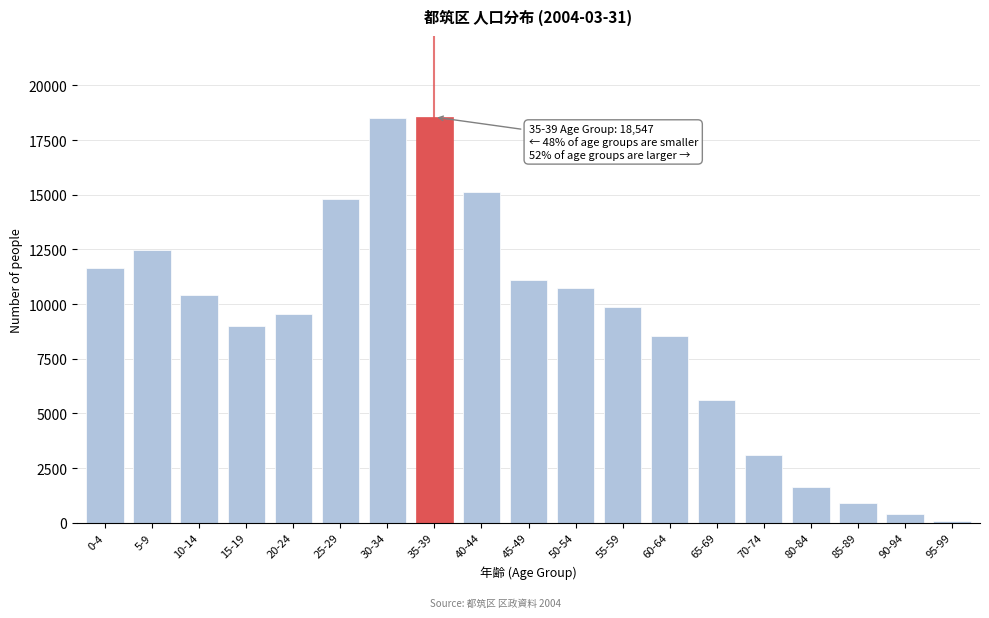

What is the average value?

9057